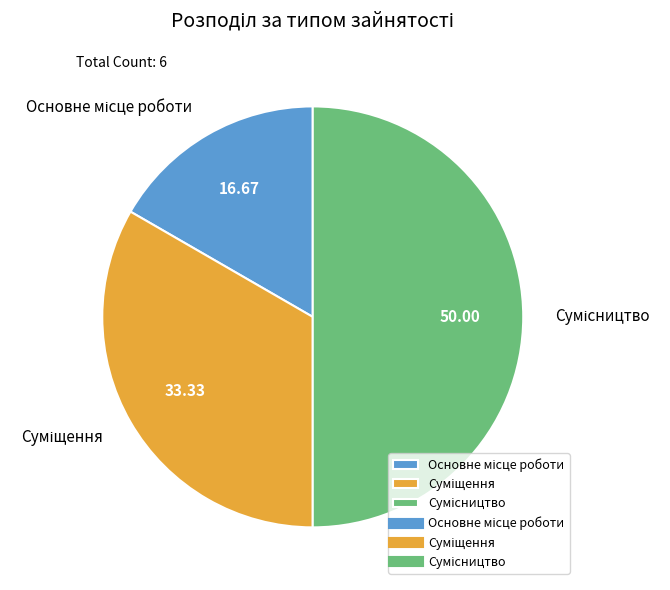

What is the largest slice in the pie chart?

Сумісництво